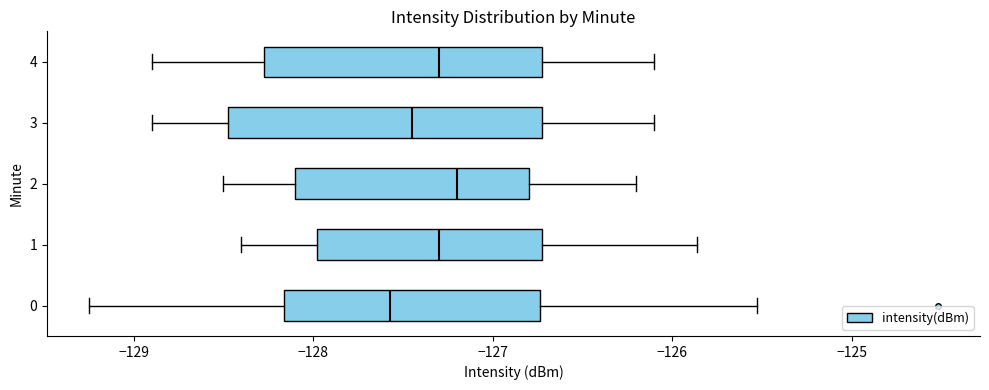

Comparing the boxes themselves (not the whiskers), which one is the widest?

3